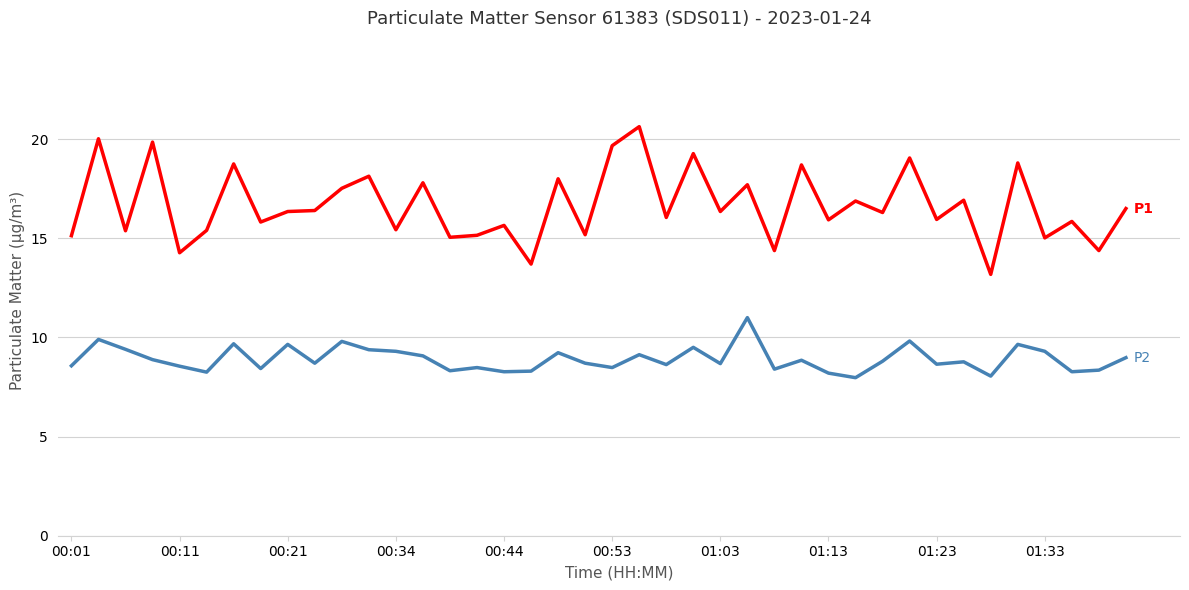

What is the greatest value displayed?

20.6